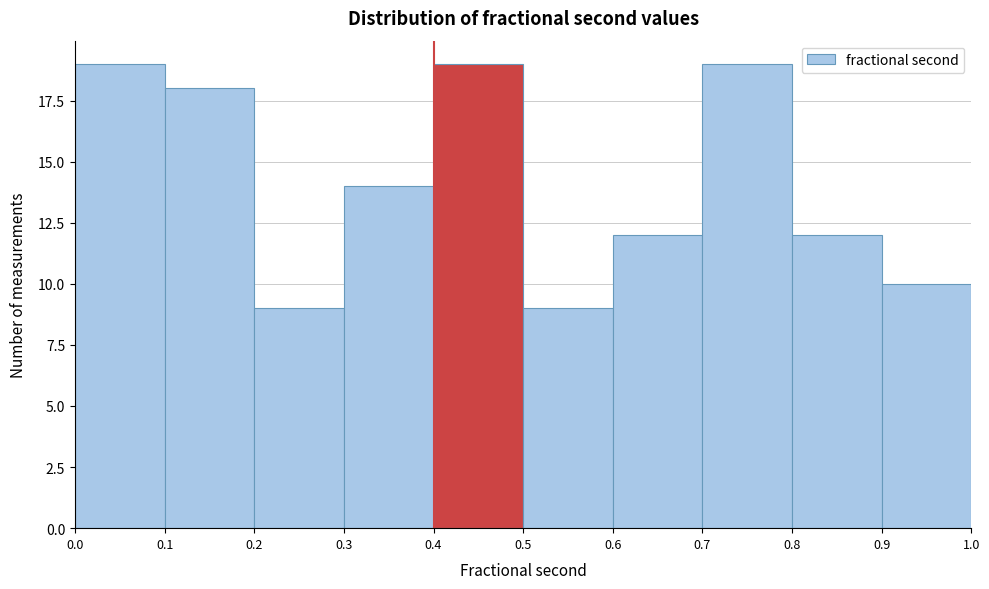

How tall is the bar that spans 0.3 to 0.4 on the x-axis? The values are not printed on the chart, so give them approximately, as read against the axis.

14